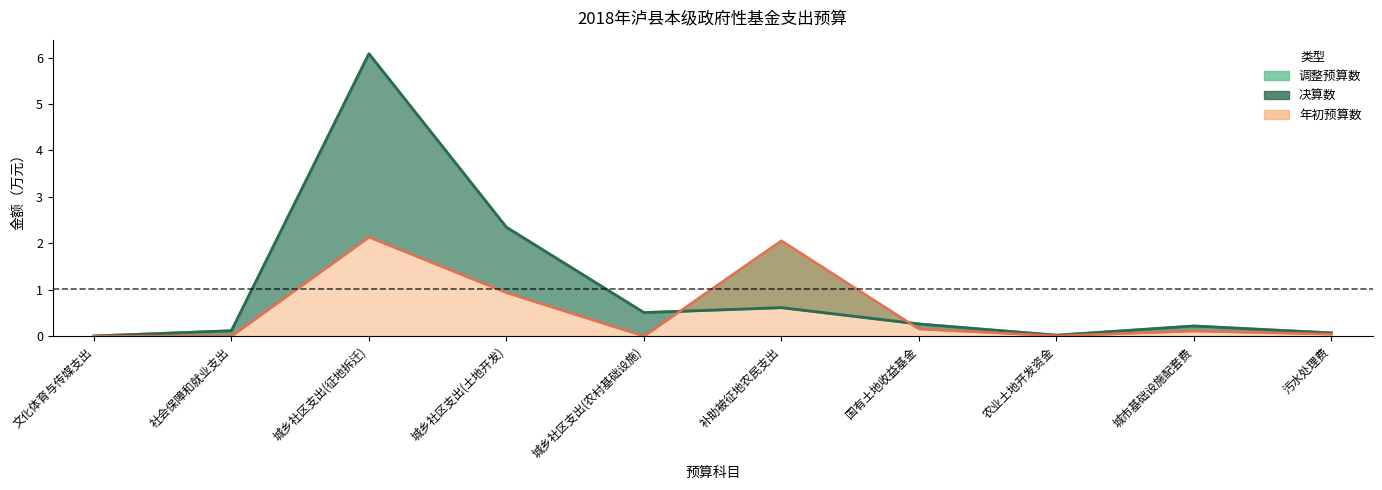

Between 城乡社区支出(农村基础设施) and 社会保障和就业支出, which is larger?

城乡社区支出(农村基础设施)